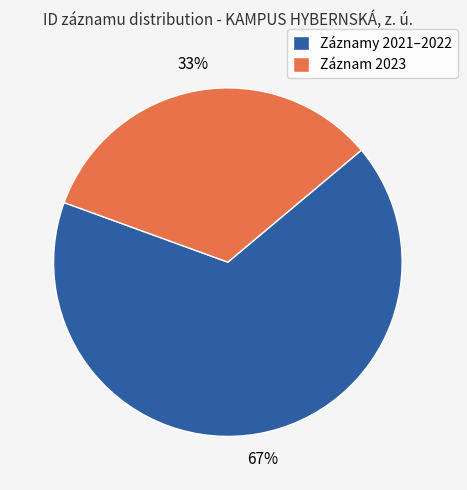

The Záznamy 2021–2022 slice represents 59% of the pie. True or false?

False